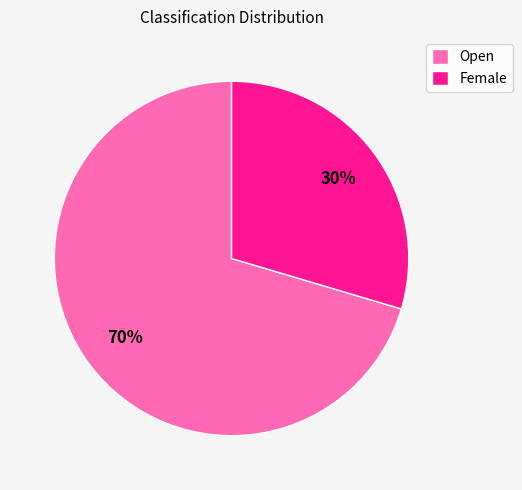

Is it true that Open is 61% of the pie?

False